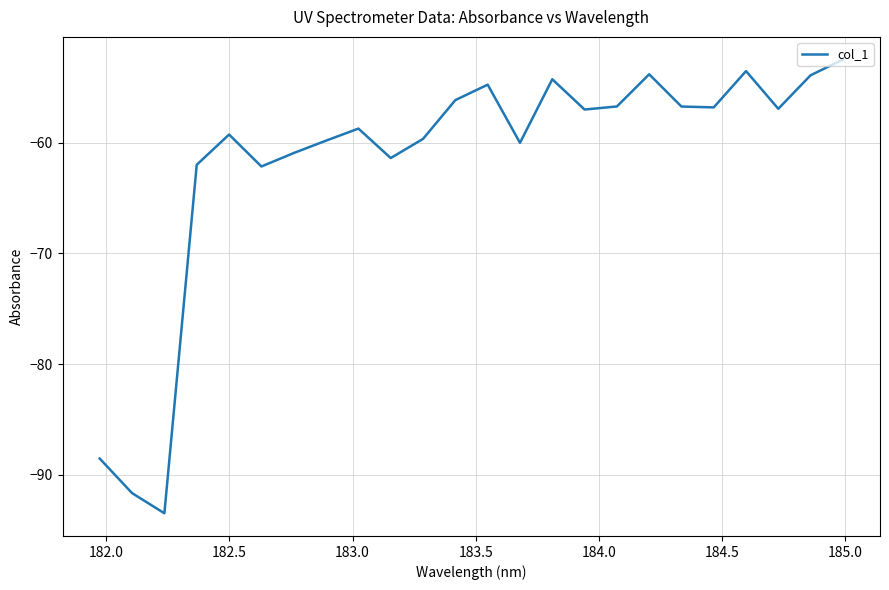

What is the minimum value shown in the chart?

-93.5